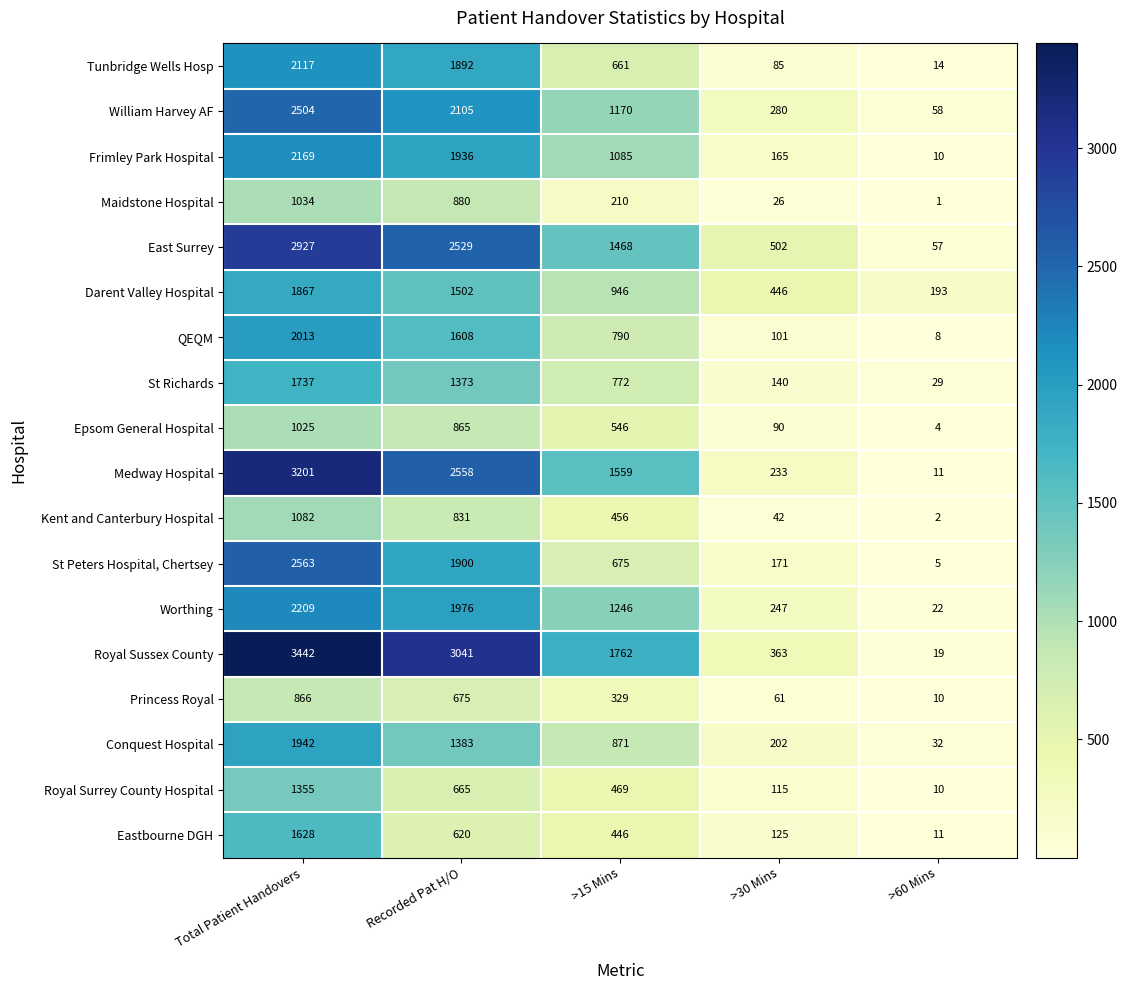

Read the William Harvey AF value at >15 Mins.

1170